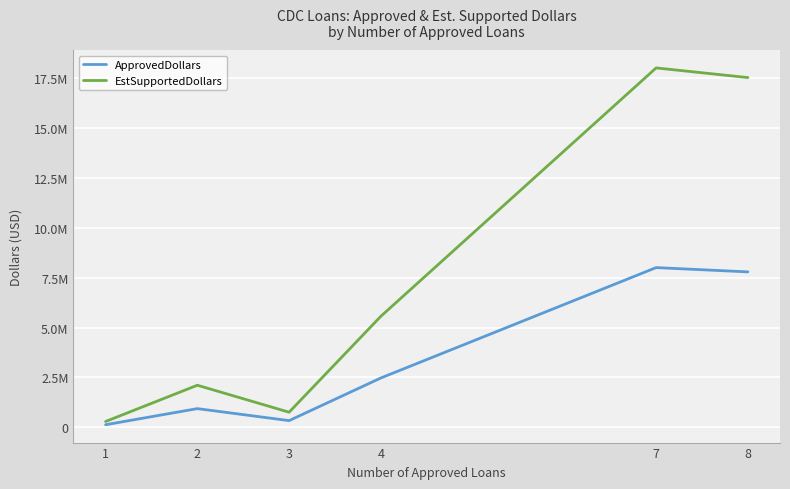

At which label is EstSupportedDollars closest to 9154125?

4